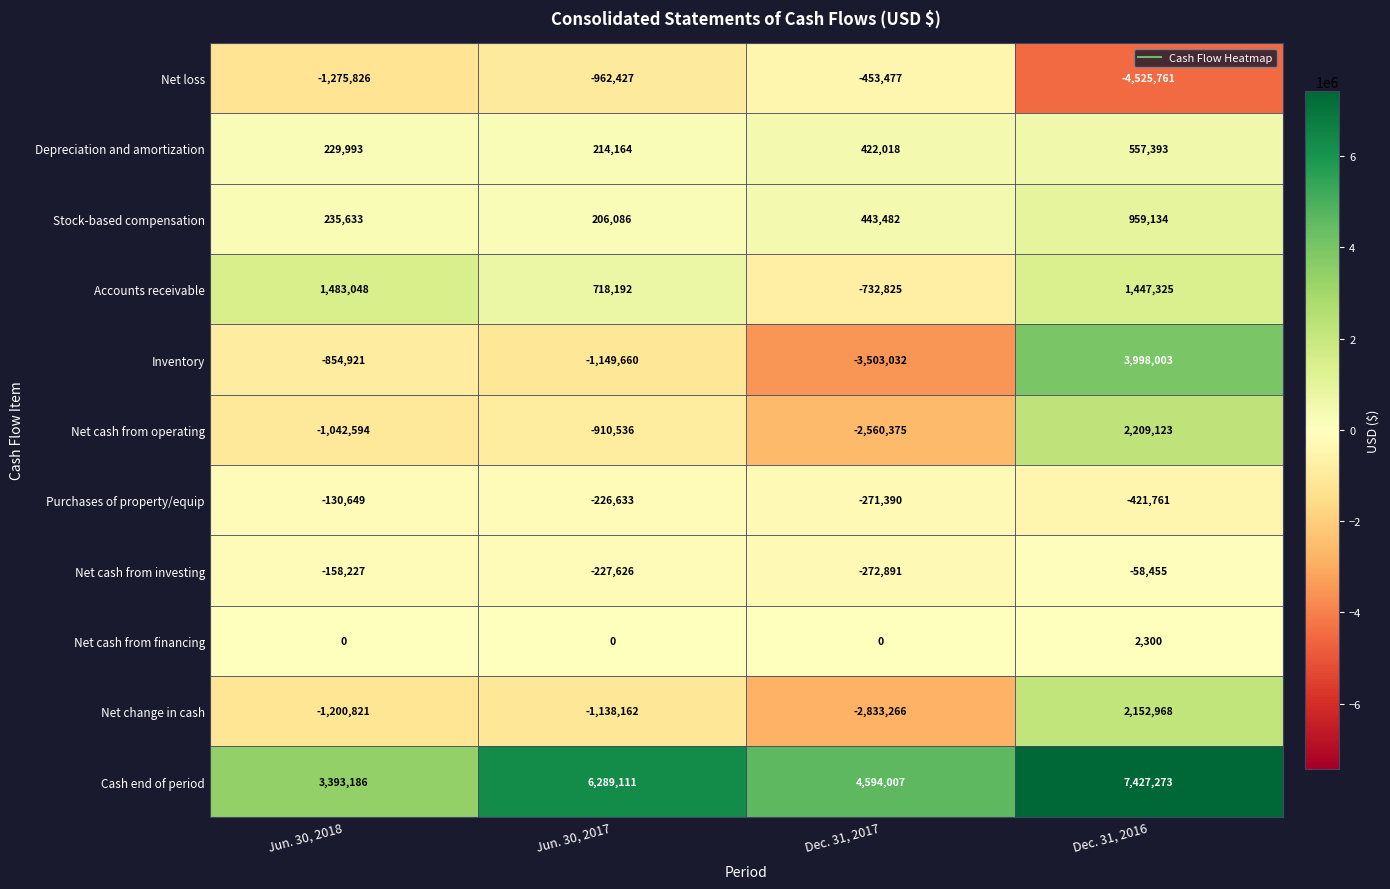

The Inventory series shows -1149660 at Jun. 30, 2017. True or false?

True